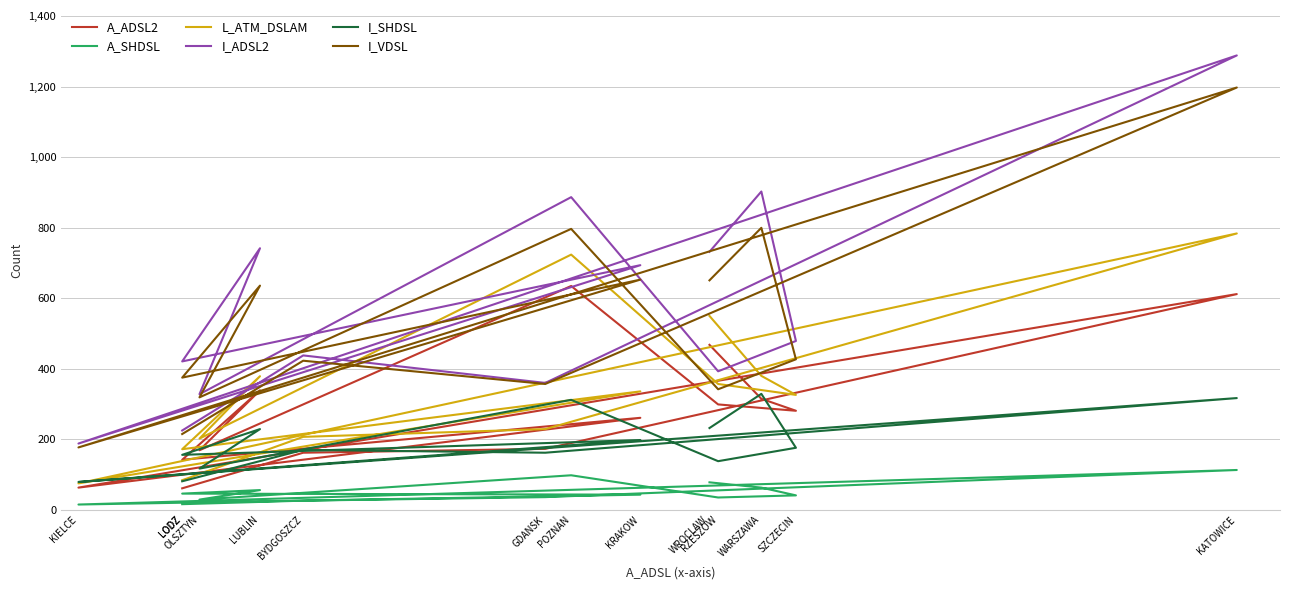

Is the value of I_SHDSL at WROCLAW greater than the value of L_ATM_DSLAM at RZESZOW?

No